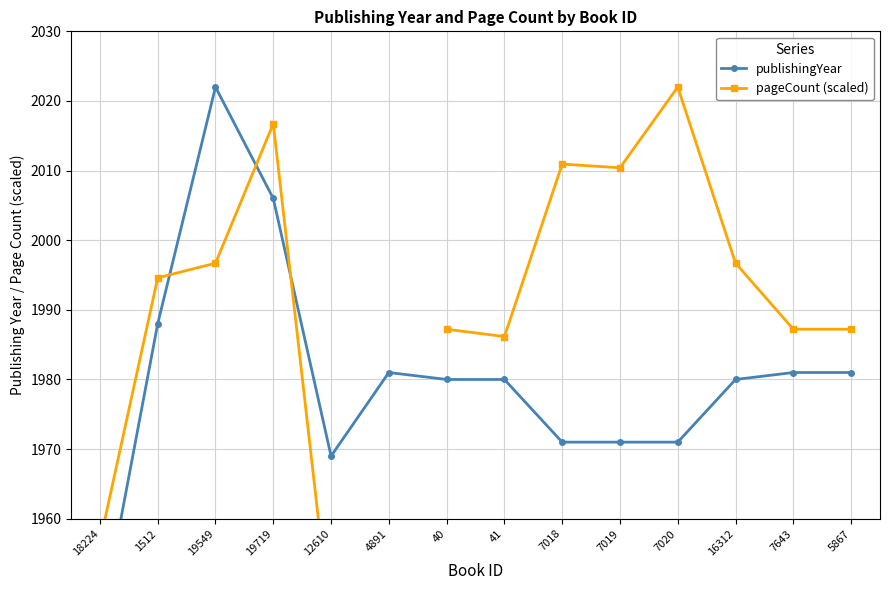

What is the lowest value of the publishingYear series?

1944.0